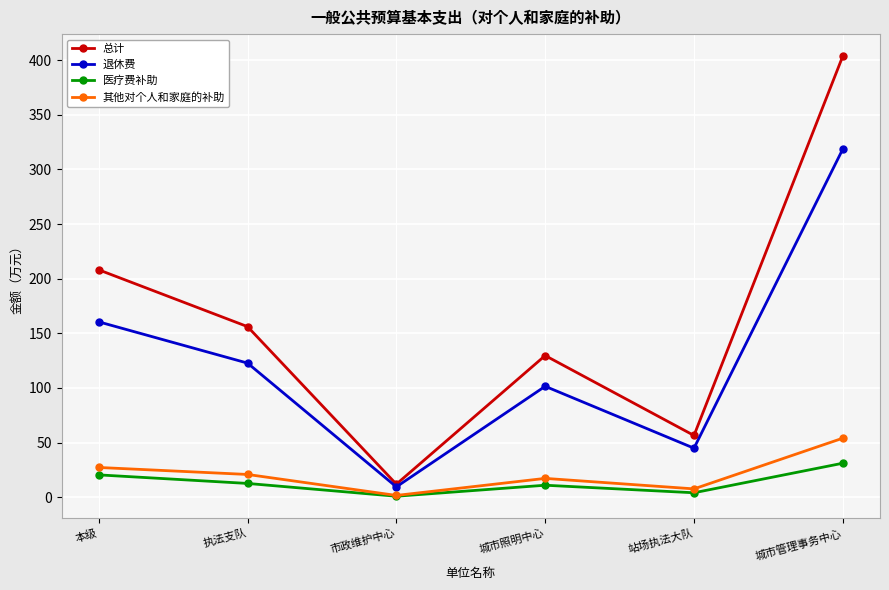

At how many categories does at least one series exceed 111?

4